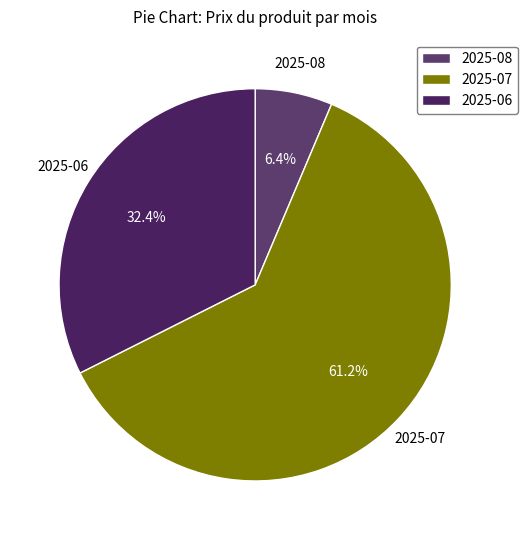

What is the total percentage of 2025-06 and 2025-08?

38.8%